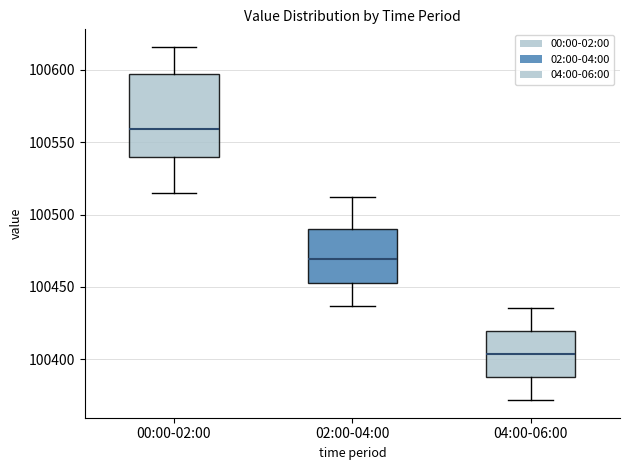

Which box is the tallest, from its lower edge to its upper edge?

00:00-02:00